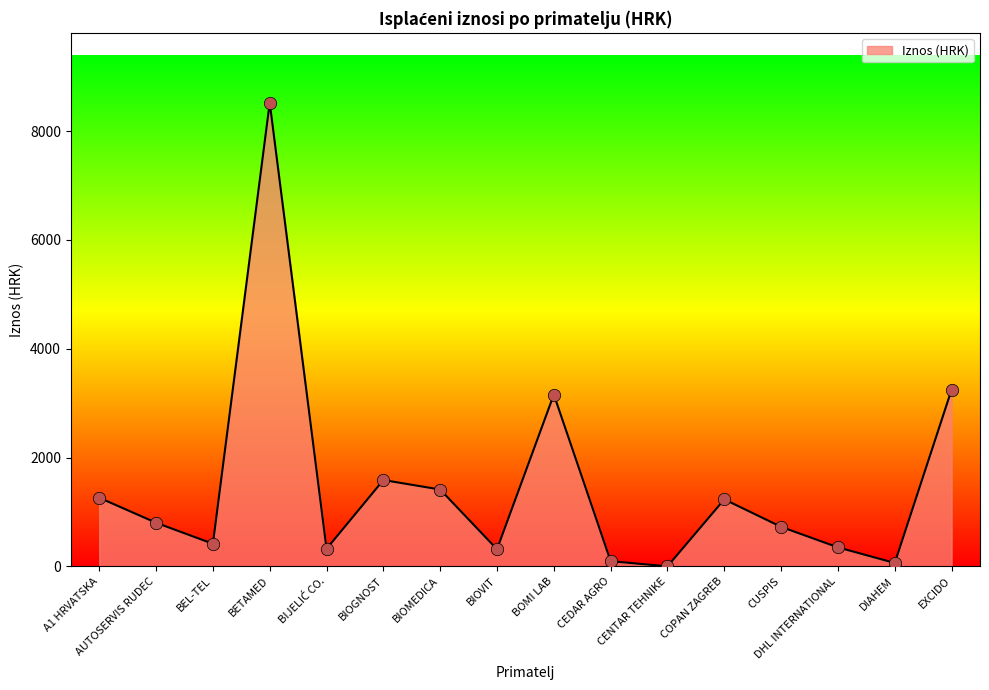

Which has a higher value, EXCIDO or BETAMED?

BETAMED